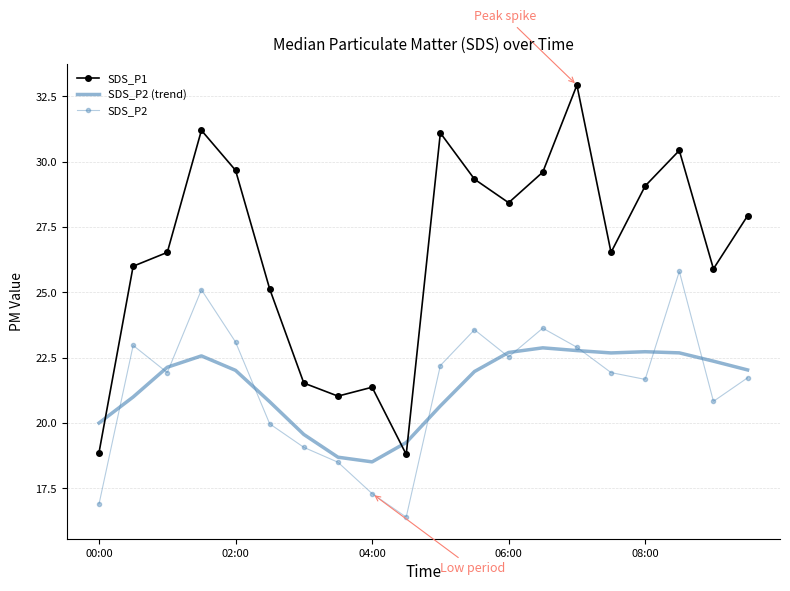

Which series has the widest spread of values?

SDS_P1